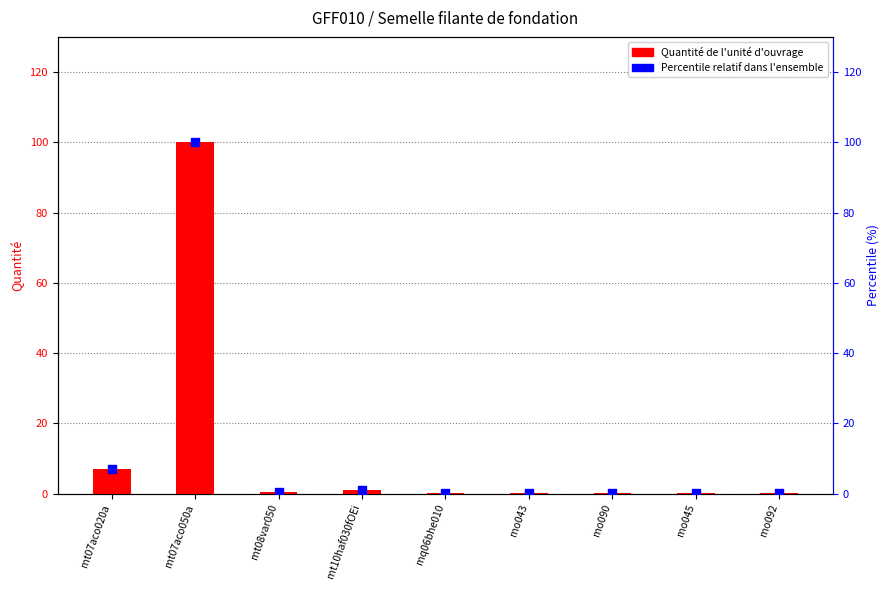

At how many categories does at least one series exceed 92?

1